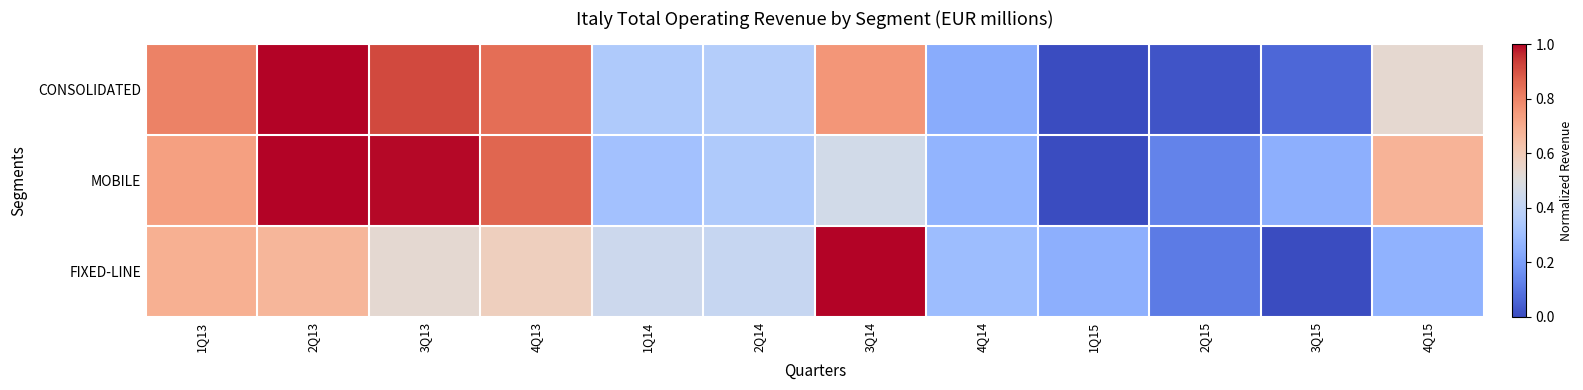

Reading right to left, extract all data points from this chart.

CONSOLIDATED: 4Q15=0.5	3Q15=0.1	2Q15=0.0	1Q15=0.0	4Q14=0.2	3Q14=0.8	2Q14=0.4	1Q14=0.4	4Q13=0.8	3Q13=0.9	2Q13=1.0	1Q13=0.8
MOBILE: 4Q15=0.7	3Q15=0.3	2Q15=0.1	1Q15=0.0	4Q14=0.3	3Q14=0.5	2Q14=0.3	1Q14=0.3	4Q13=0.9	3Q13=1.0	2Q13=1.0	1Q13=0.7
FIXED-LINE: 4Q15=0.3	3Q15=0.0	2Q15=0.1	1Q15=0.2	4Q14=0.3	3Q14=1.0	2Q14=0.4	1Q14=0.4	4Q13=0.6	3Q13=0.5	2Q13=0.7	1Q13=0.7